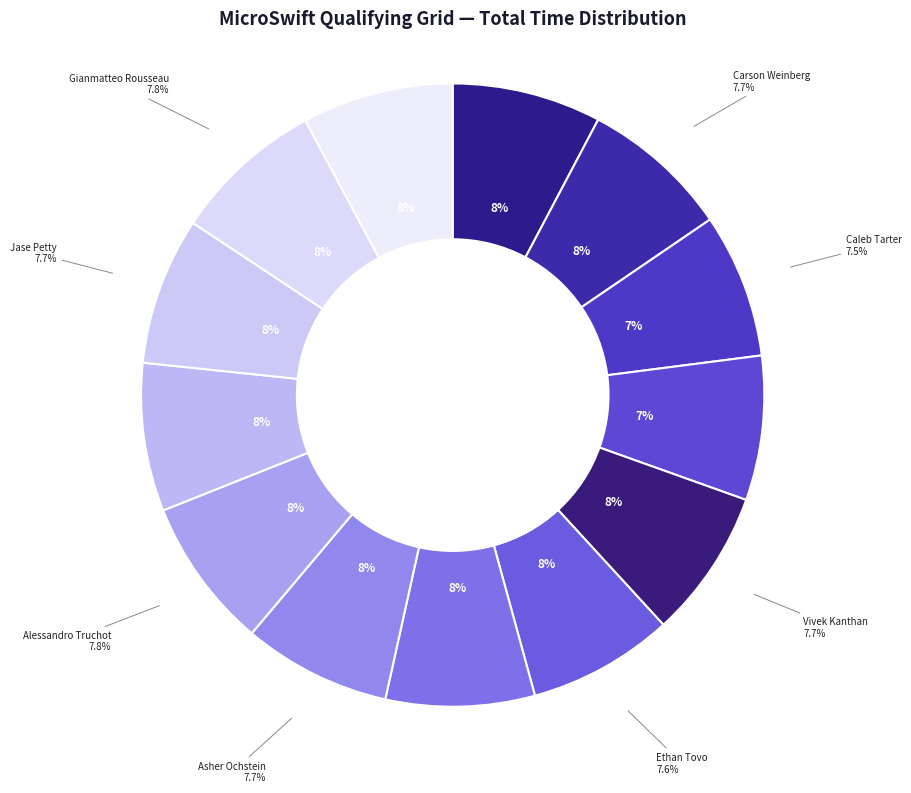

Rank the categories by value from lowest to highest.

Caleb Tarter, Sarah Bradley, Ethan Tovo, Jase Petty, Asher Ochstein, Bobby Klein, Vivek Kanthan, Isaac Malcuit, Jack Iliffe, Carson Weinberg, Alessandro Truchot, Sam Tutwiler, Gianmatteo Rousseau